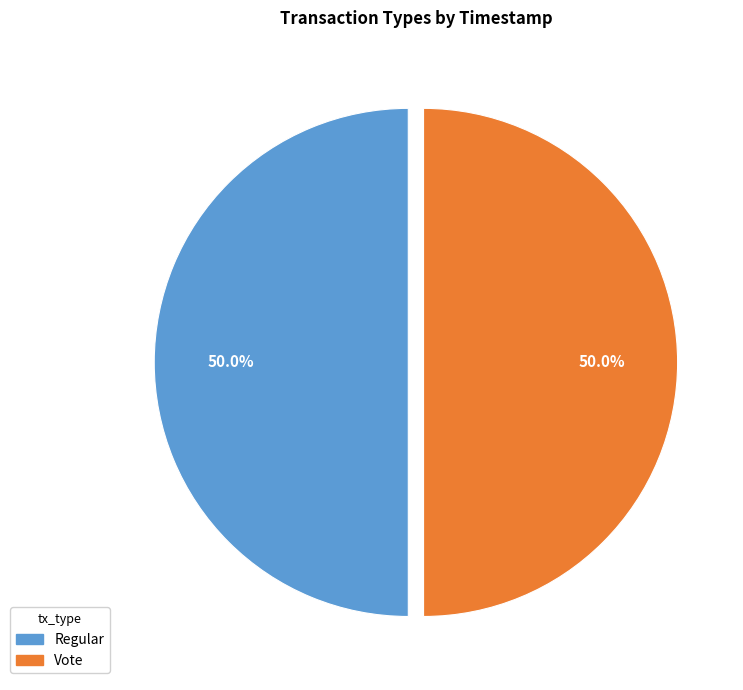

What percentage is the Regular slice, to the nearest percent?

50%